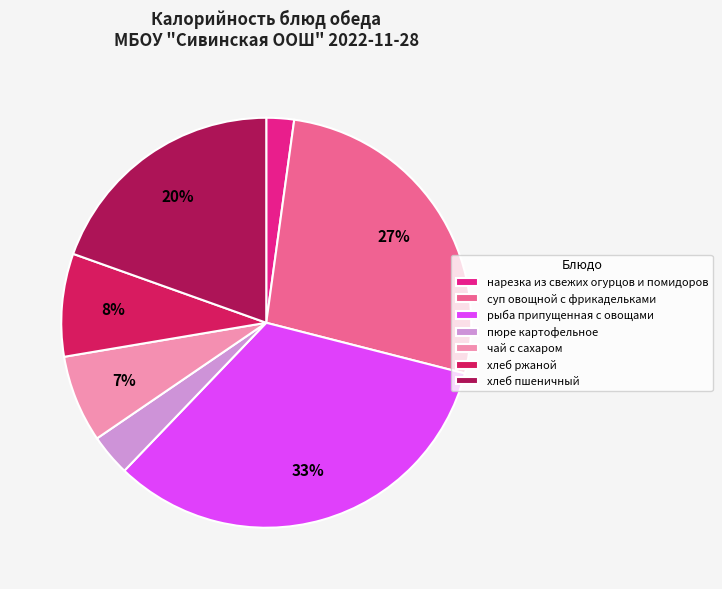

To the nearest percent, what is the average slice percentage?

14%